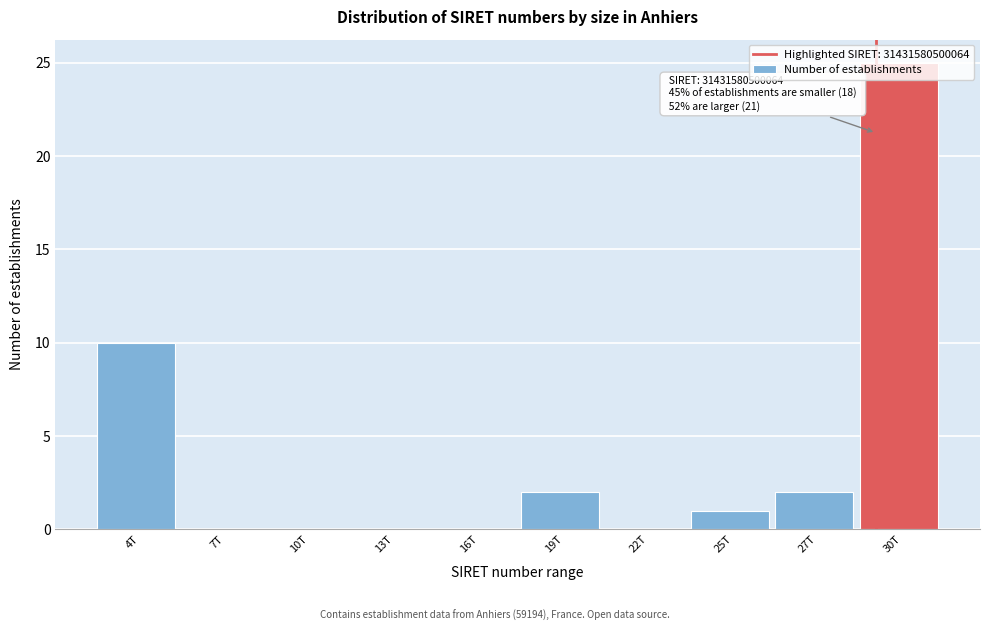

What is the change in value from 4T to 13T?

-10